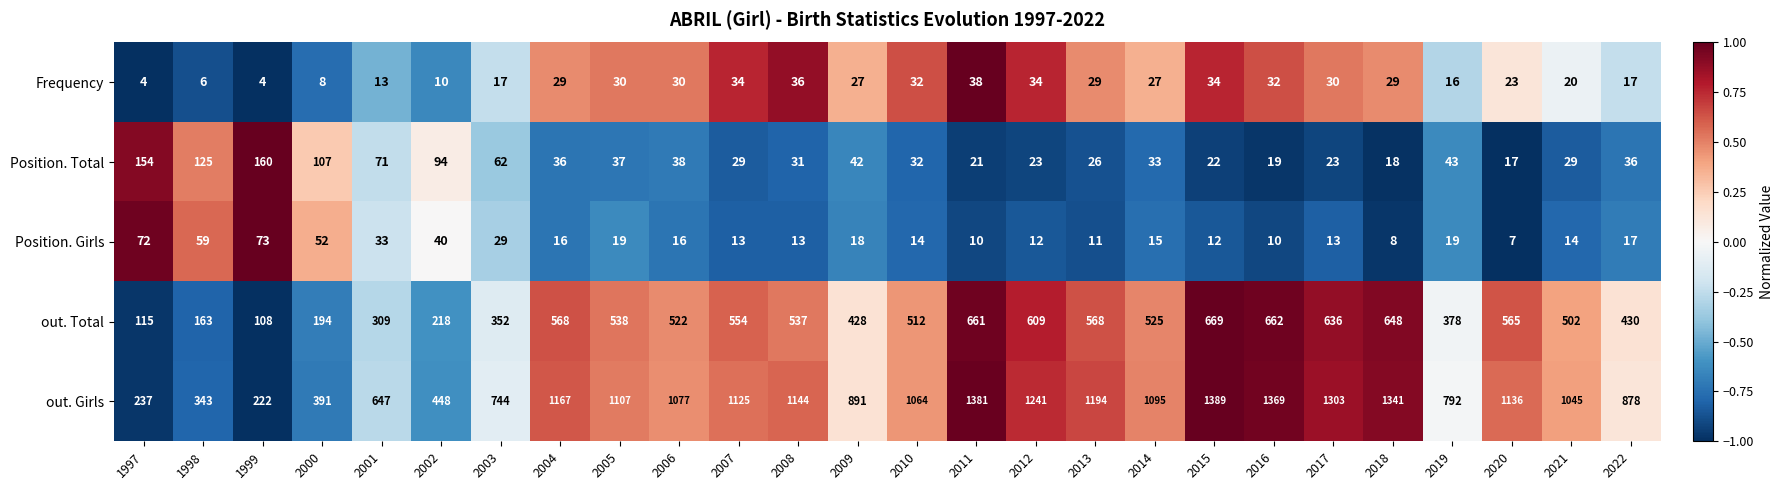

The Position. Total series shows 11 at 2007. True or false?

False